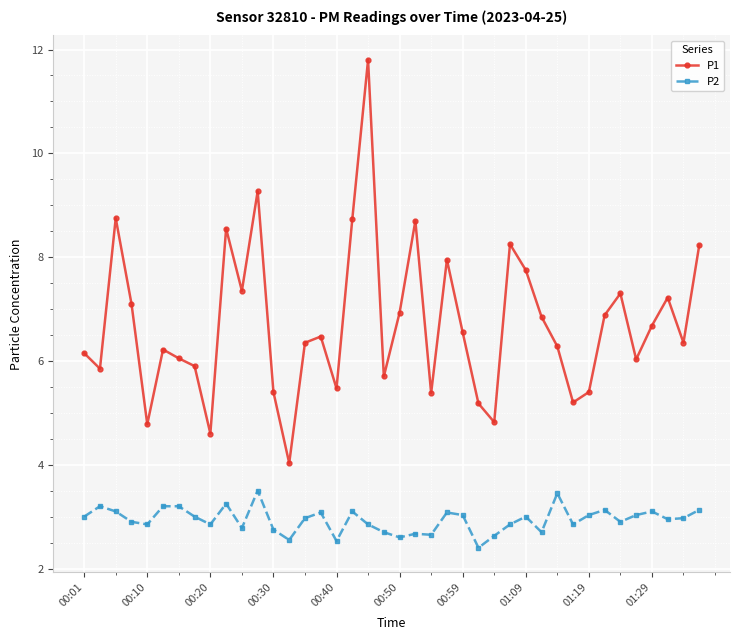

True or false: P2 and P1 cross at least once.

False